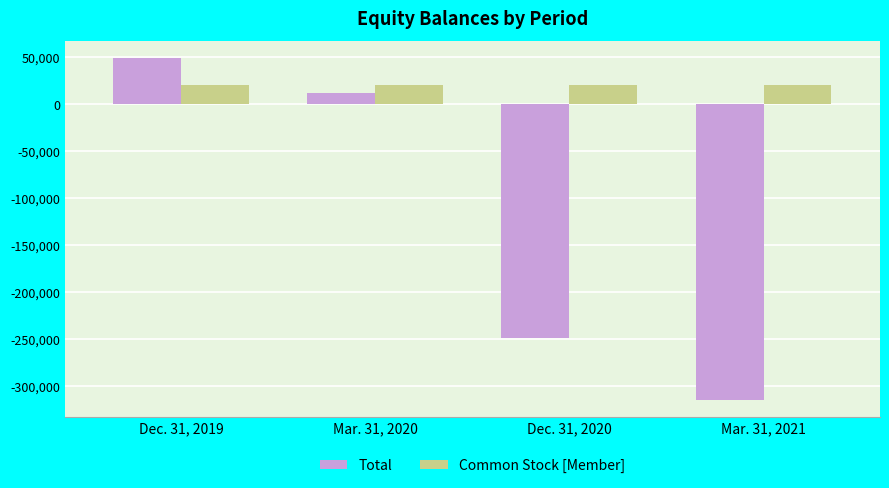

What is the label of the 3rd bar from the left?

Dec. 31, 2020